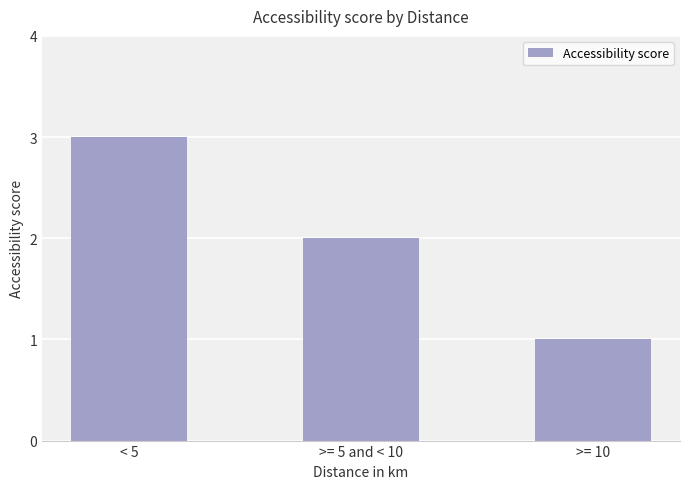

The chart shows a value of 1 at >= 5 and < 10. True or false?

False